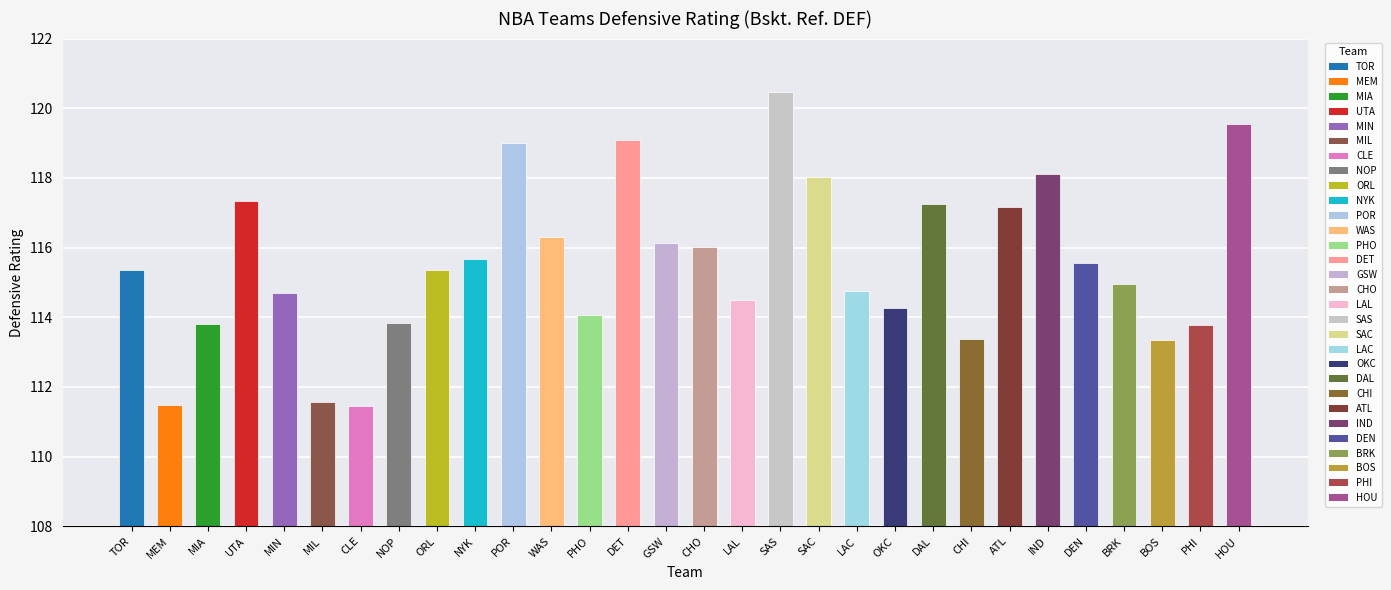

What is the difference between the second highest and minimum values?

8.1